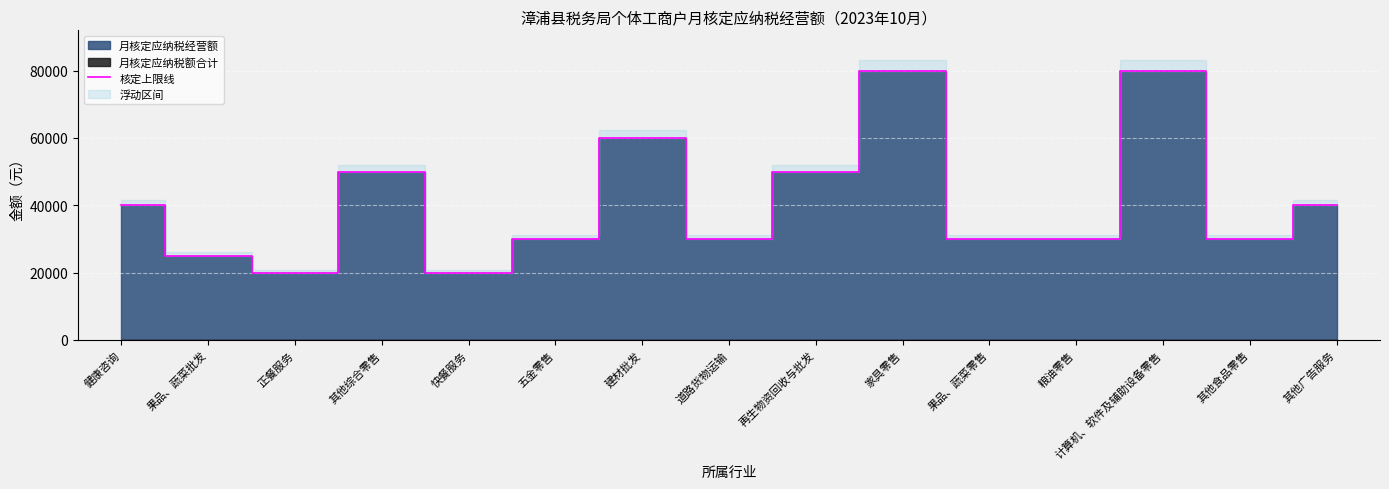

List the labels in order of value, smallest first.

正餐服务, 快餐服务, 果品、蔬菜批发, 五金零售, 道路货物运输, 果品、蔬菜零售, 粮油零售, 其他食品零售, 健康咨询, 其他广告服务, 其他综合零售, 再生物资回收与批发, 建材批发, 家具零售, 计算机、软件及辅助设备零售